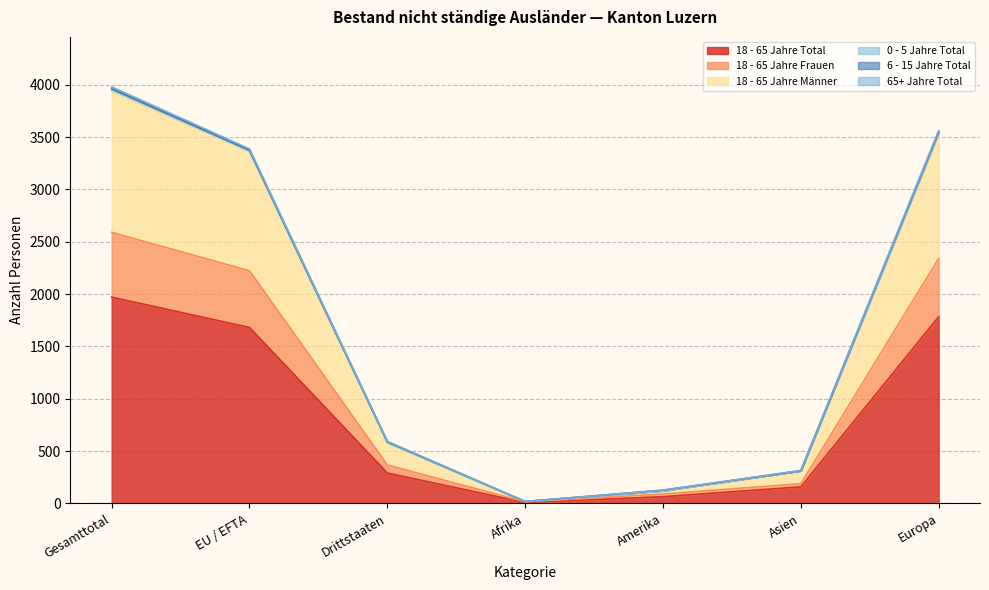

At which category does 18 - 65 Jahre Total reach its first local valley?

Afrika